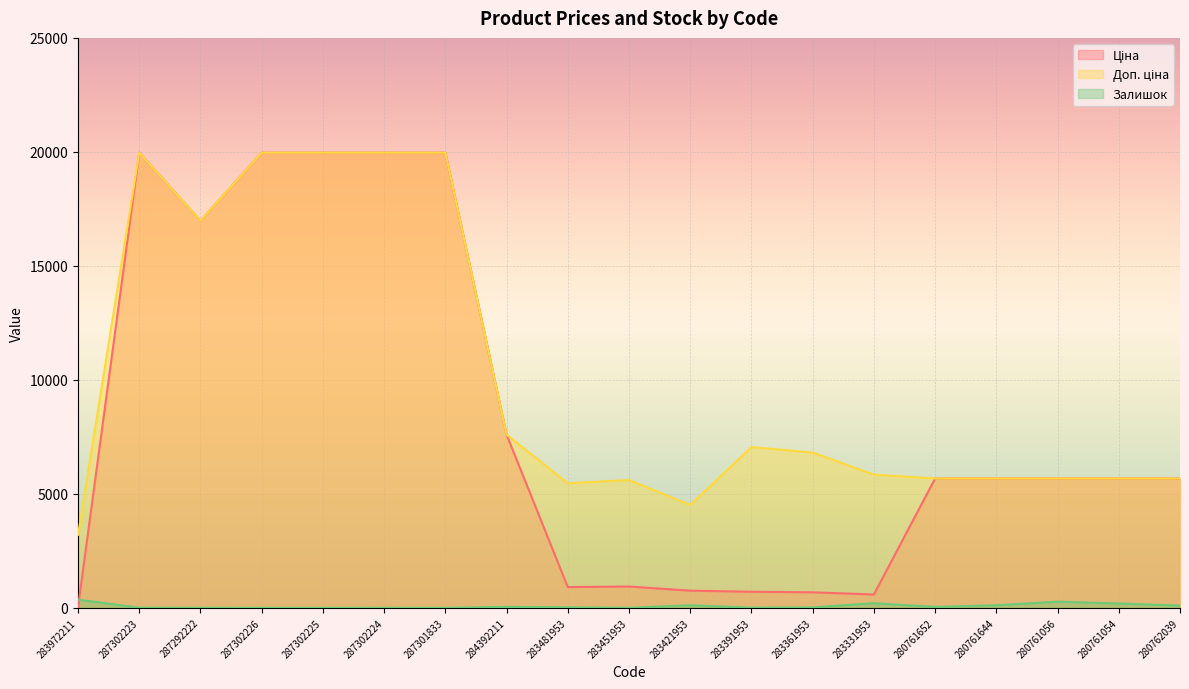

Is the value of Залишок at 287302223 greater than the value of Доп. ціна at 280762039?

No